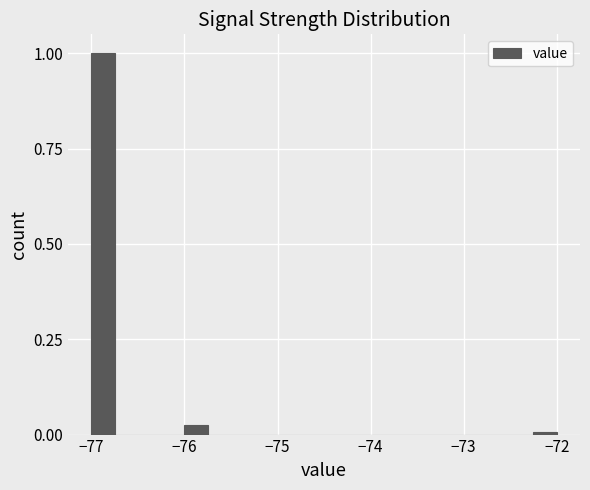

Read against the x-axis, roughly where is the centre of the tallest bar?

-76.9